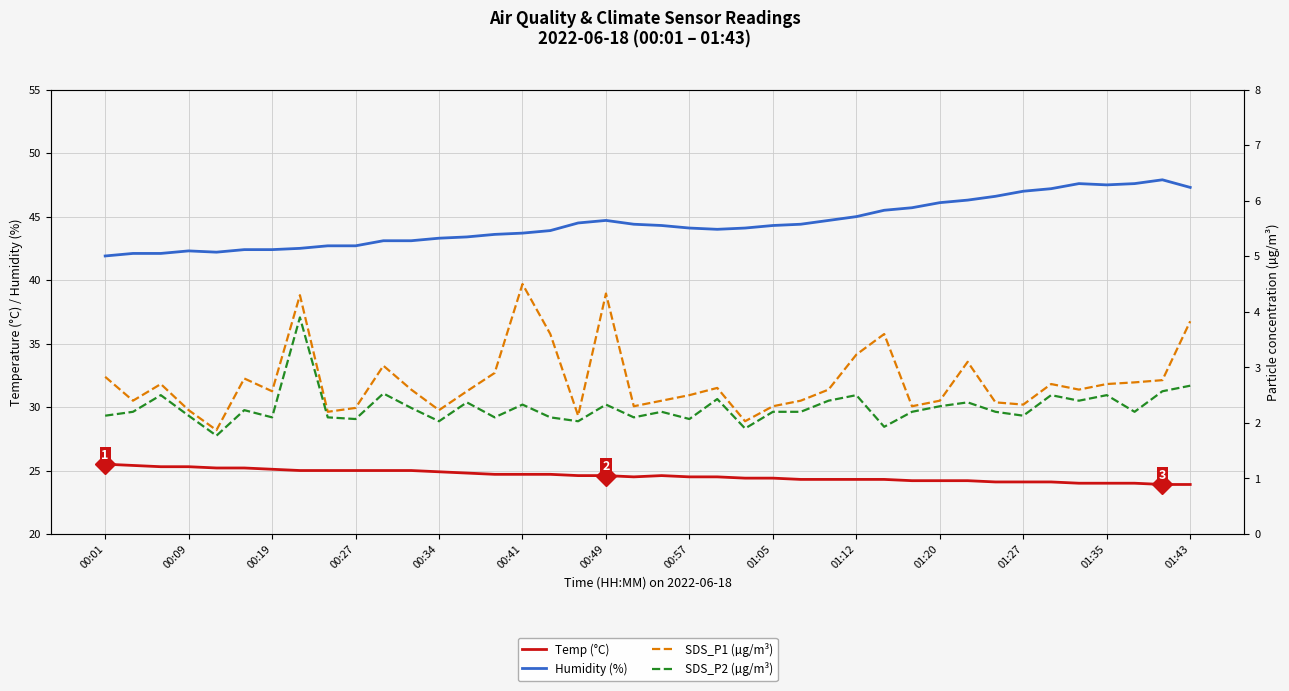

Rank the series at 37 from highest to lowest value.

Humidity (%), Temp (°C), SDS_P1 (µg/m³), SDS_P2 (µg/m³)